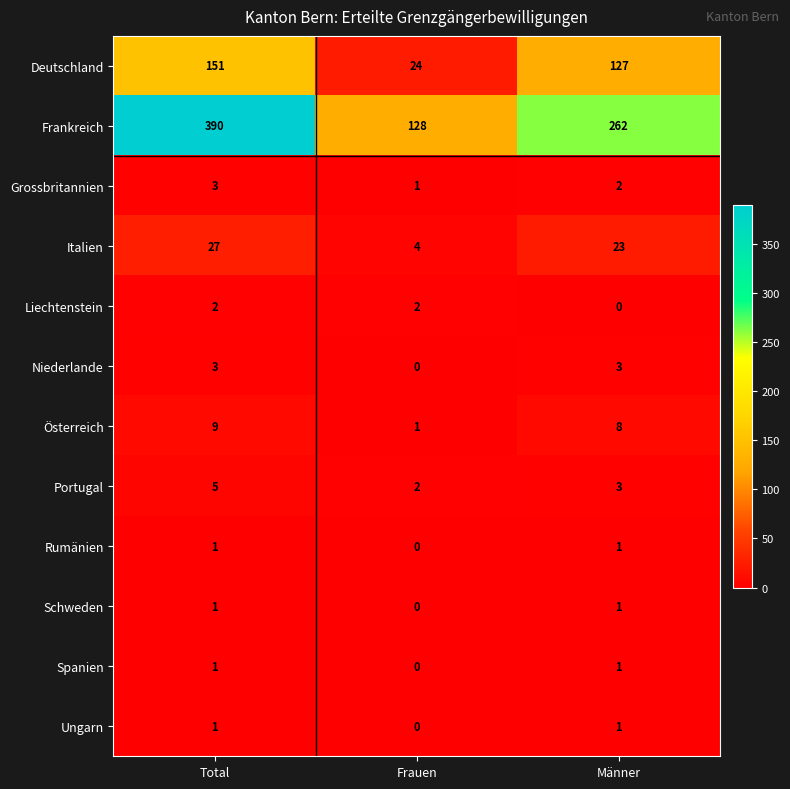

The Niederlande series shows 4 at Total. True or false?

False